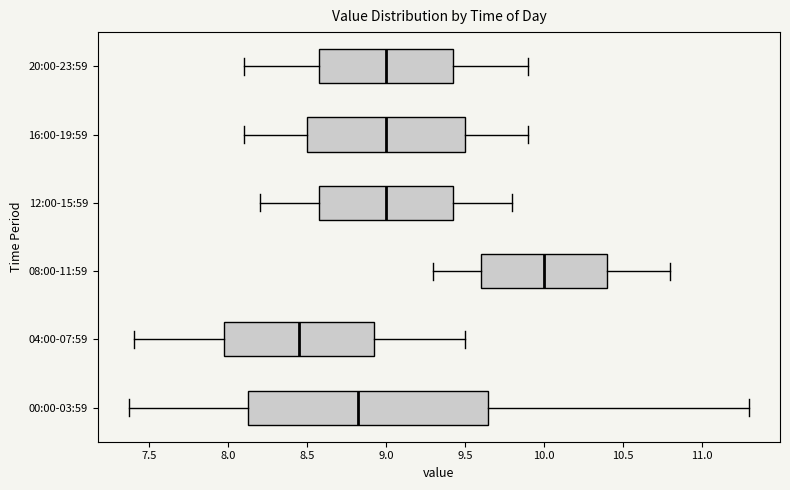

Which box has the furthest to the left median line?

04:00-07:59